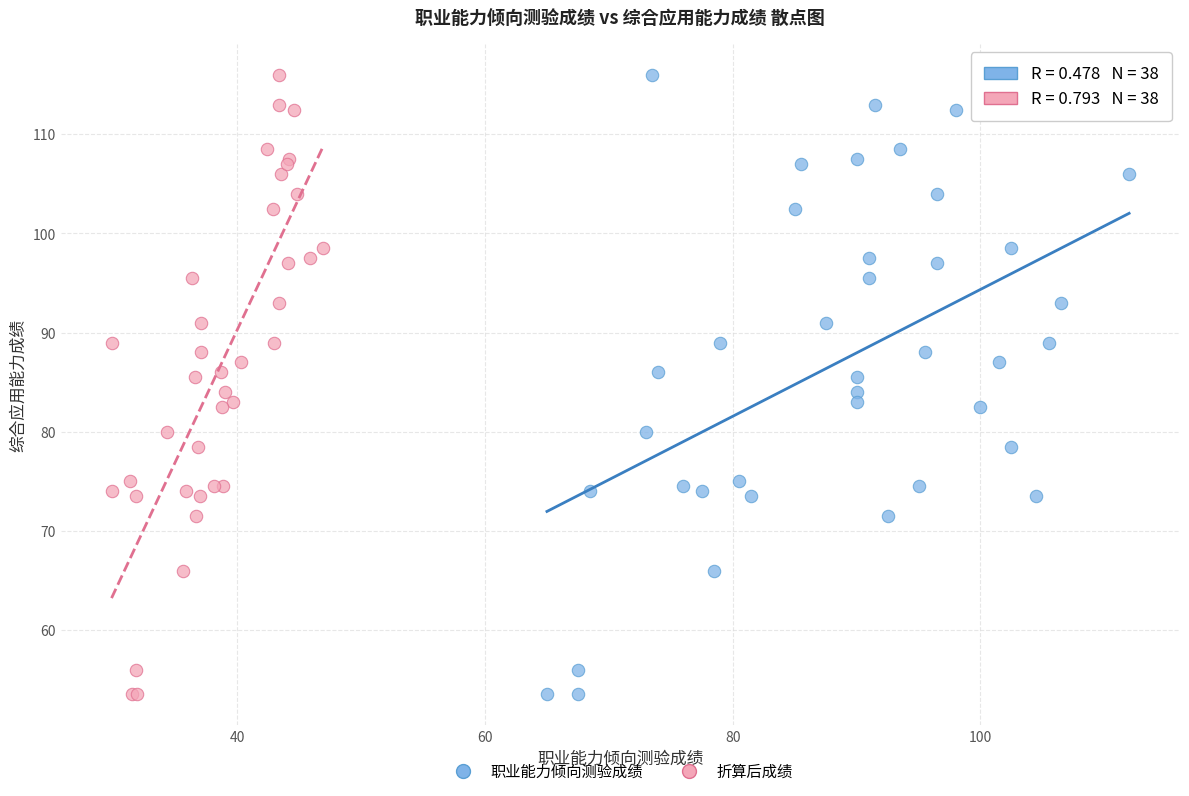

What are all the series names shown in the legend?

职业能力倾向测验成绩, 折算后成绩